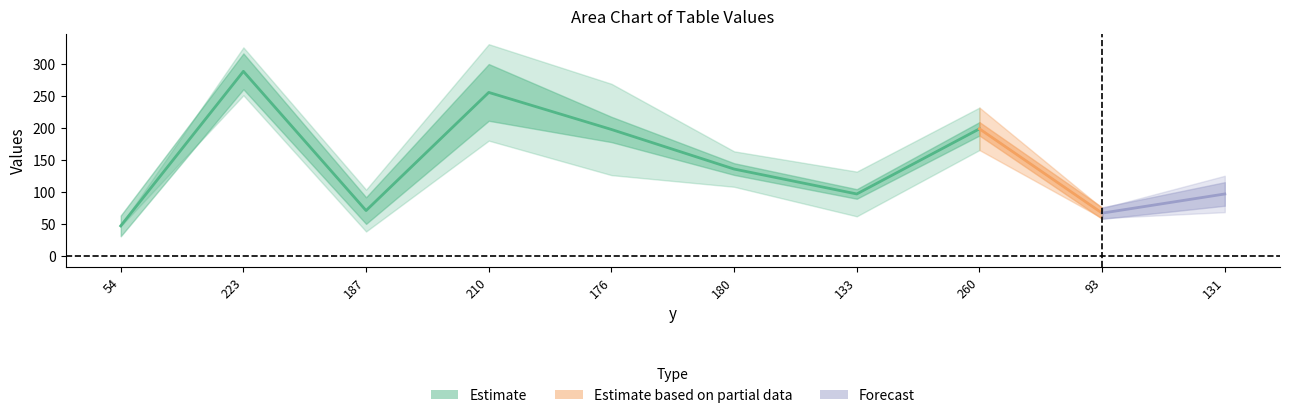

At how many categories does at least one series exceed 198?

4